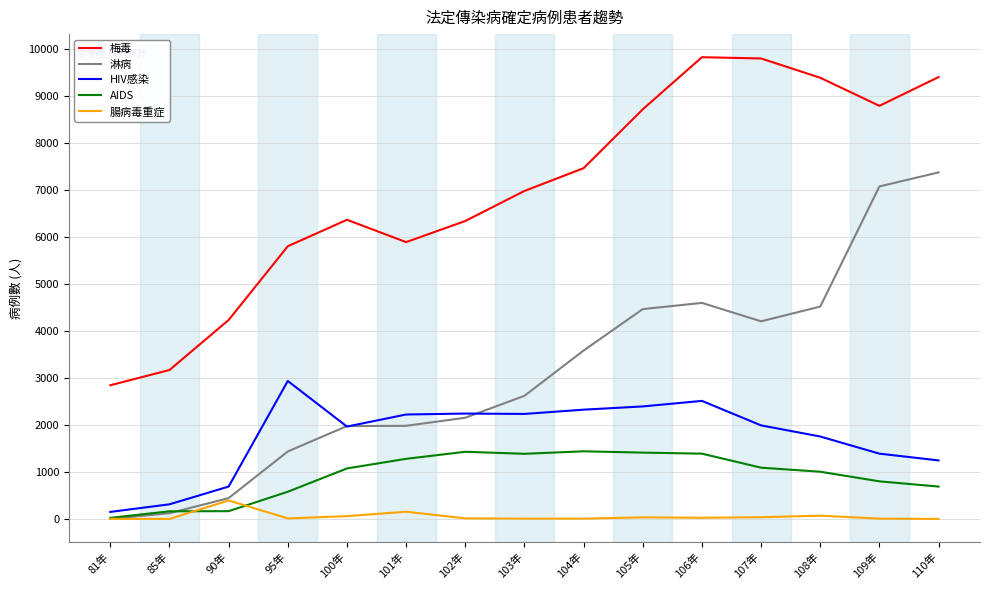

What is the difference between the highest and lowest values at 101年?

5743